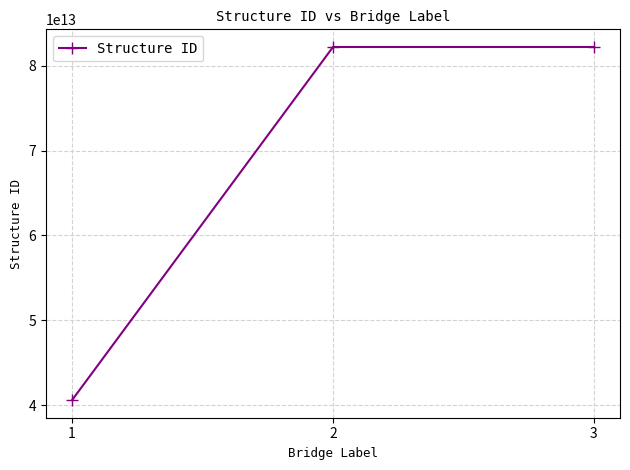

What is the change in value from 1 to 2?

+41619983799131